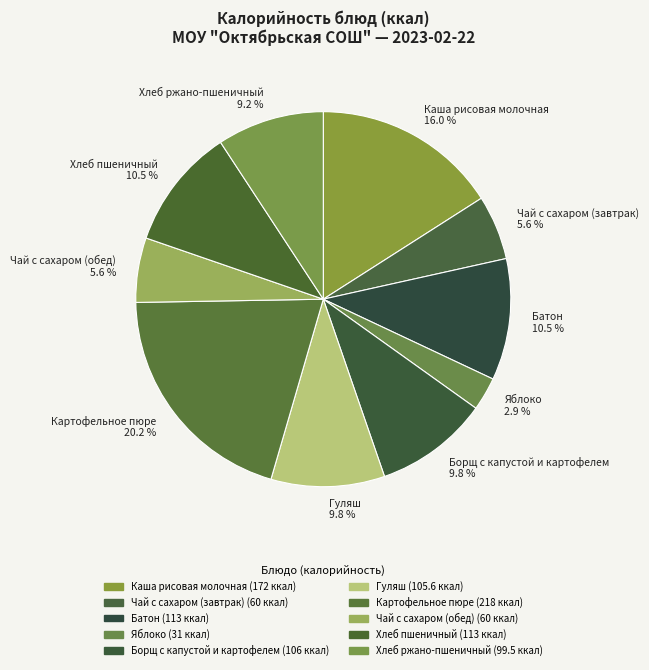

Does any single category account for the majority?

No